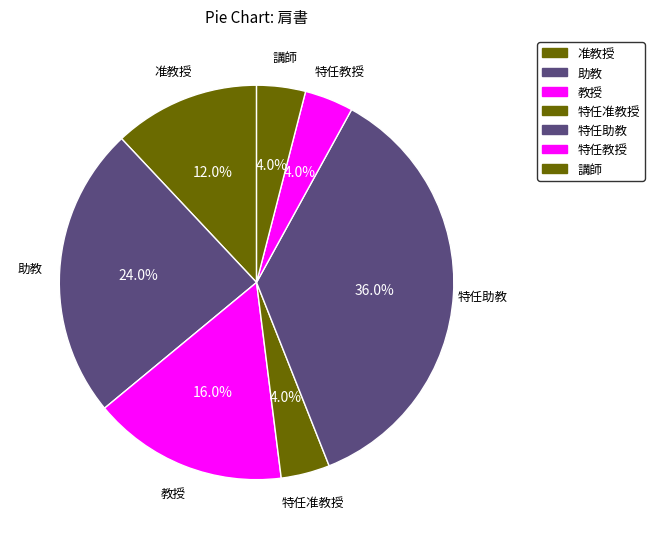

How many segments does this pie chart have?

7